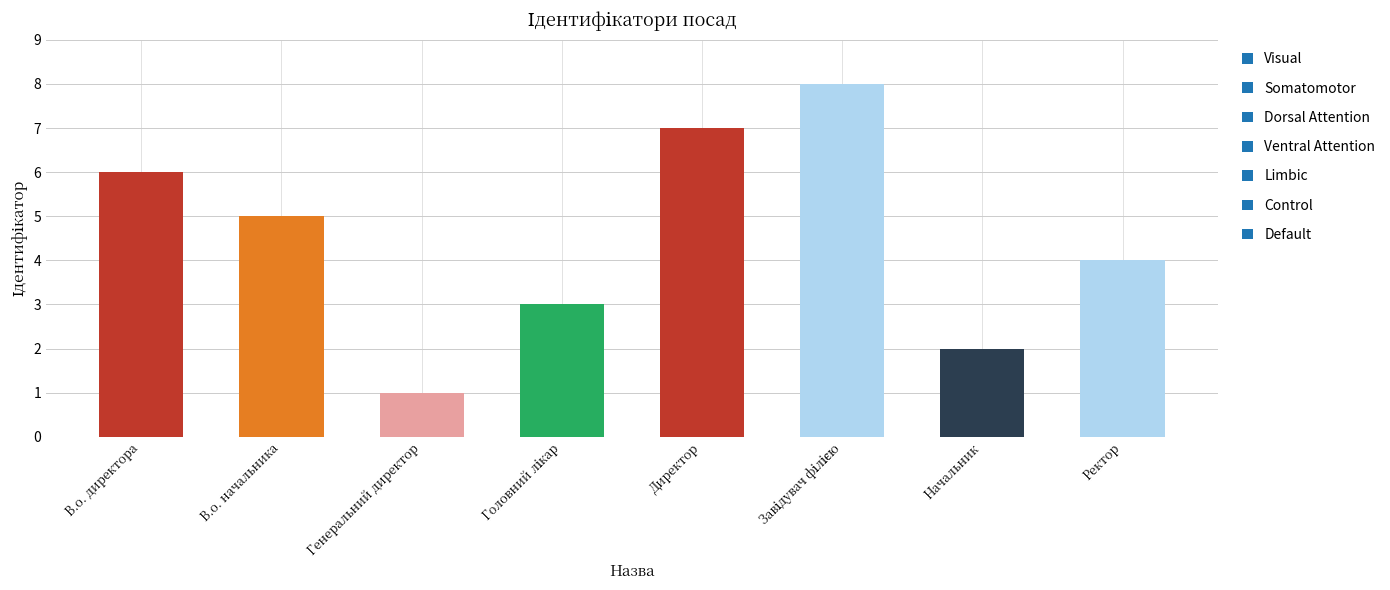

What is the difference between the maximum and minimum values?

7